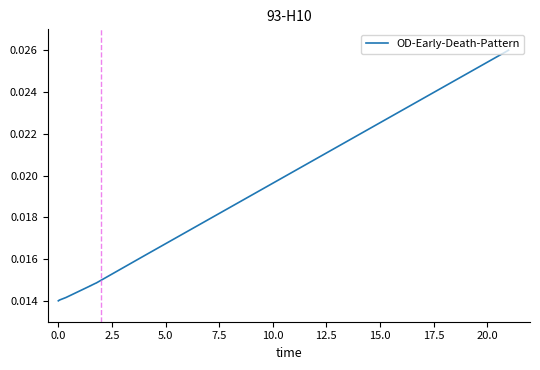

The chart shows a value of 0.0 at 20.0. True or false?

False